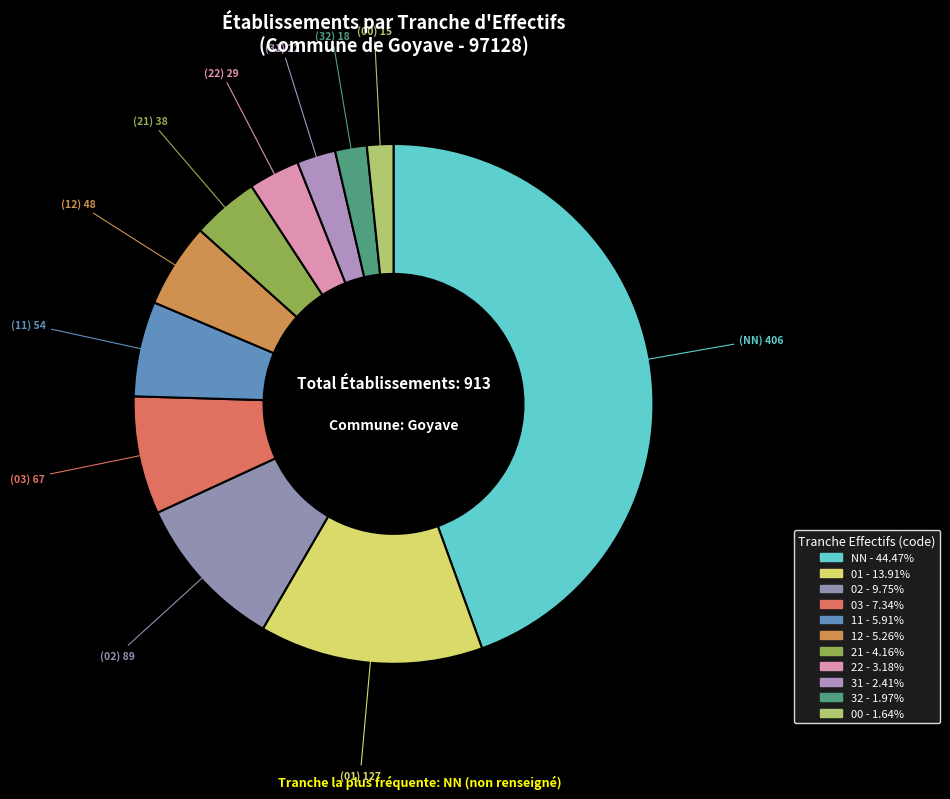

Which category has the smallest portion of the pie?

00